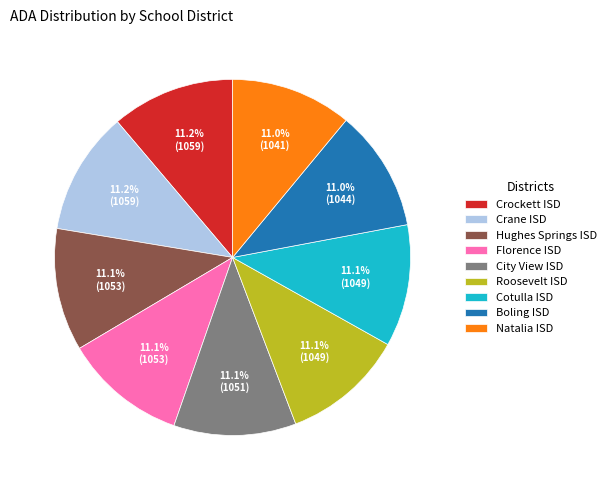

To the nearest percent, what is the average slice percentage?

11%